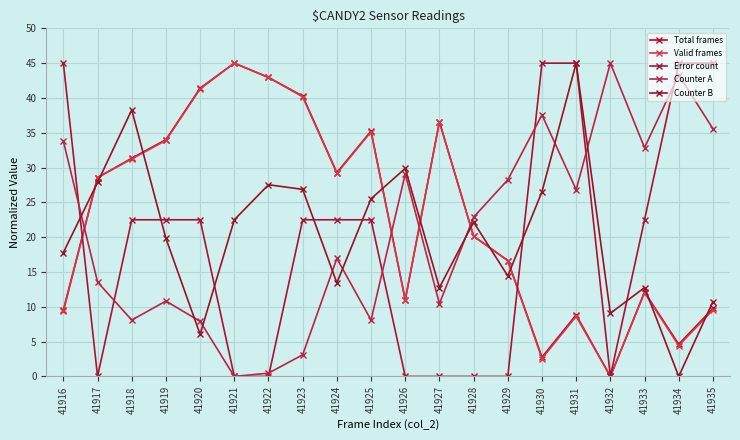

What is the difference between the Valid frames values at 41916 and 41923?

30.8